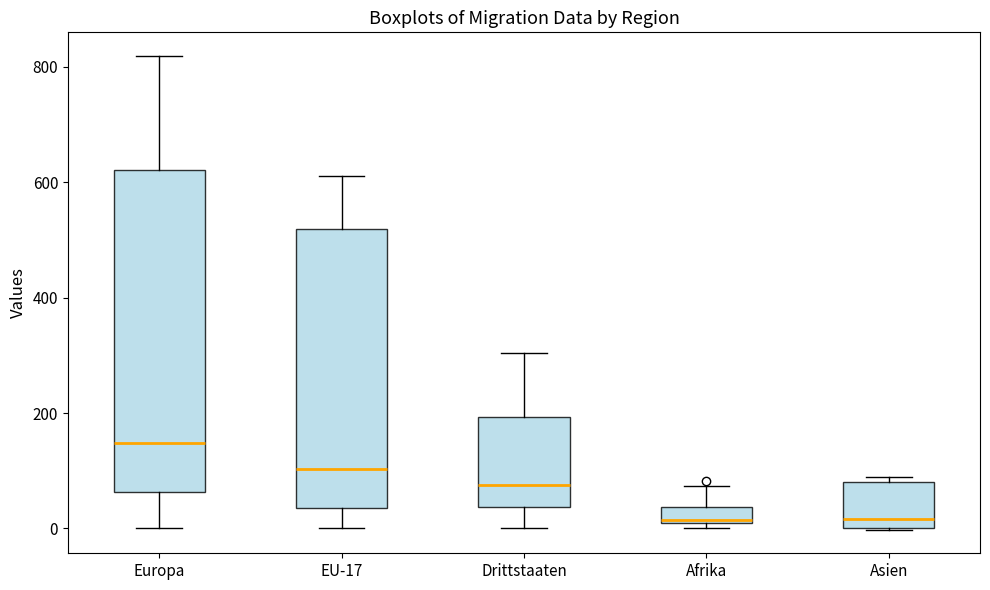

Where is the lower edge of the box for Europa on the y-axis? The values are not printed on the chart, so give them approximately, as read against the axis.

60